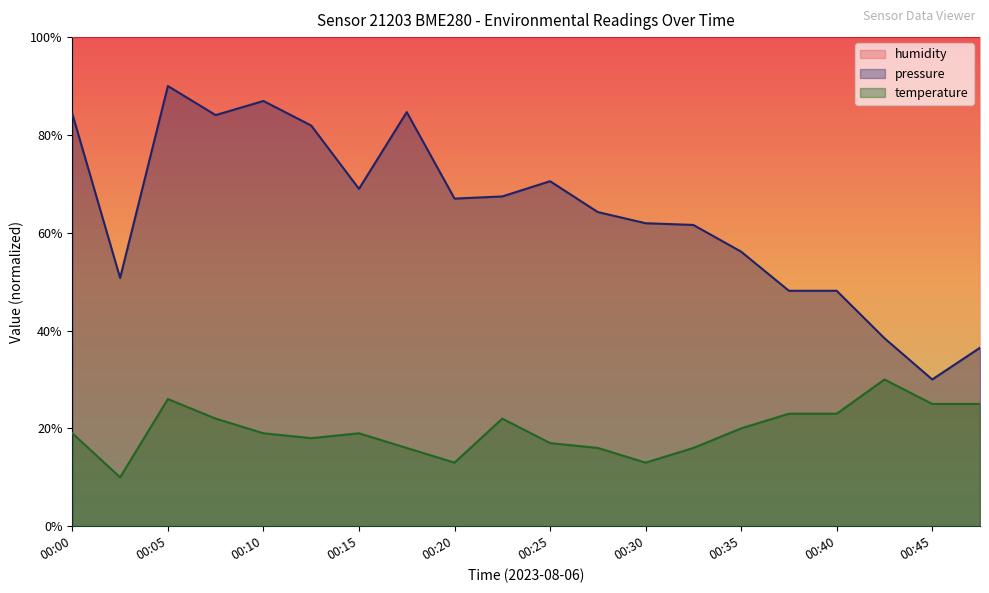

At which category does pressure reach its first local valley?

00:03